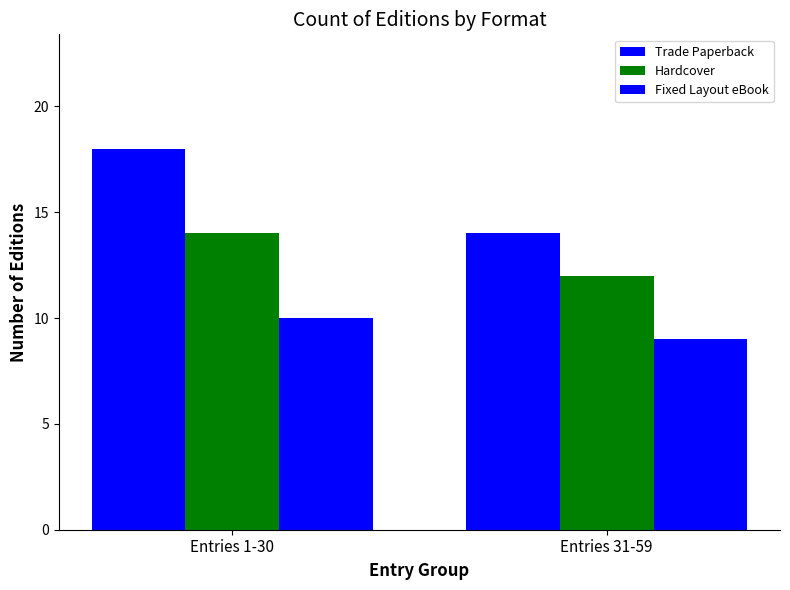

How many distinct data groups are displayed?

3